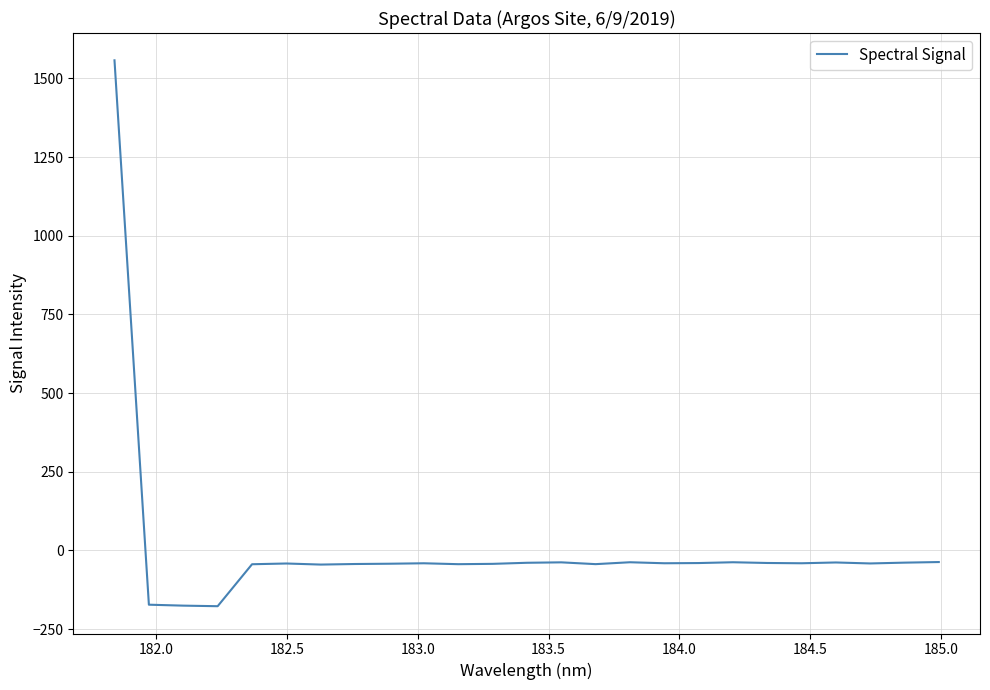

Does the chart have visible grid lines?

Yes